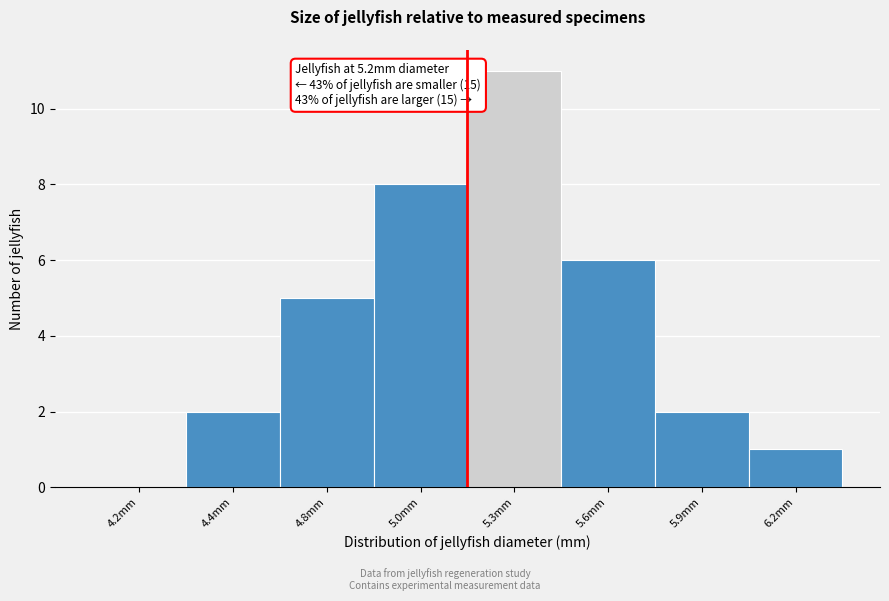

Reading left to right, transcribe all the data shown in this chart.

4.2mm=0	4.4mm=2	4.8mm=5	5.0mm=8	5.3mm=11	5.6mm=6	5.9mm=2	6.2mm=1